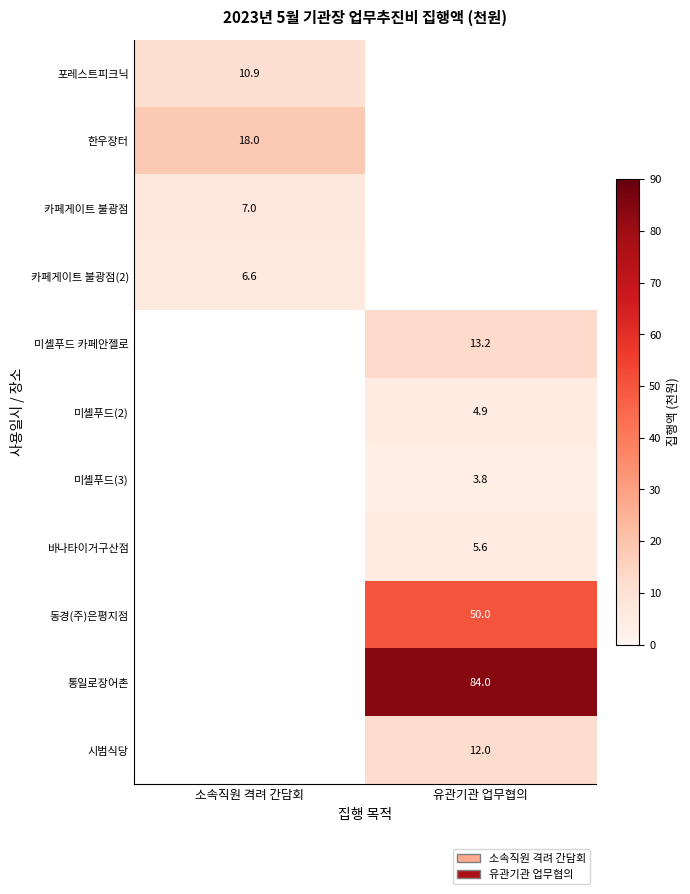

Is the value of 카페게이트 불광점(2) at 소속직원 격려 간담회 greater than the value of 카페게이트 불광점 at 소속직원 격려 간담회?

No